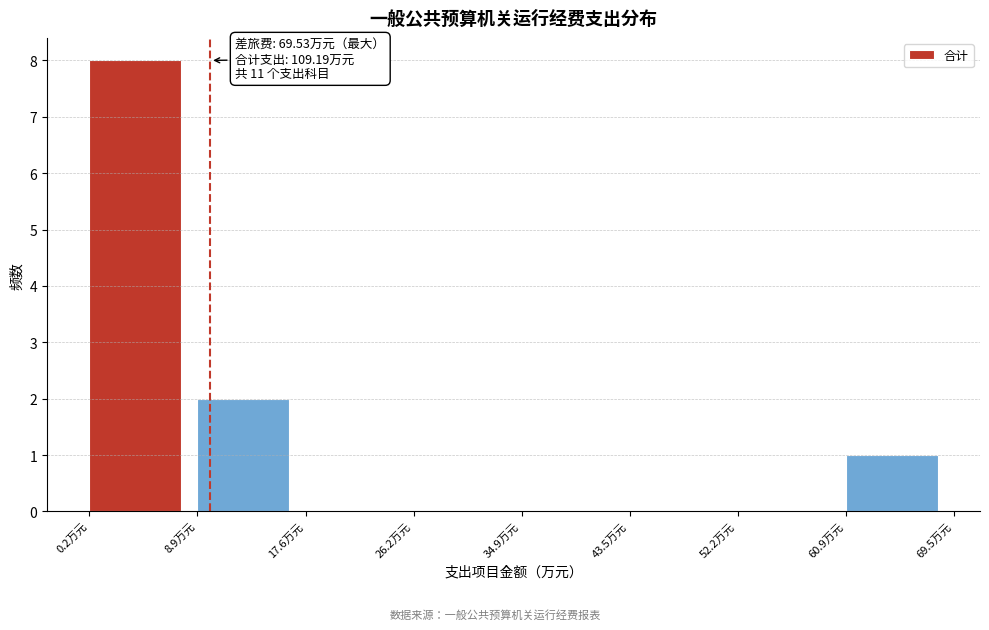

Which range on the x-axis has the tallest bar?

0 to 9